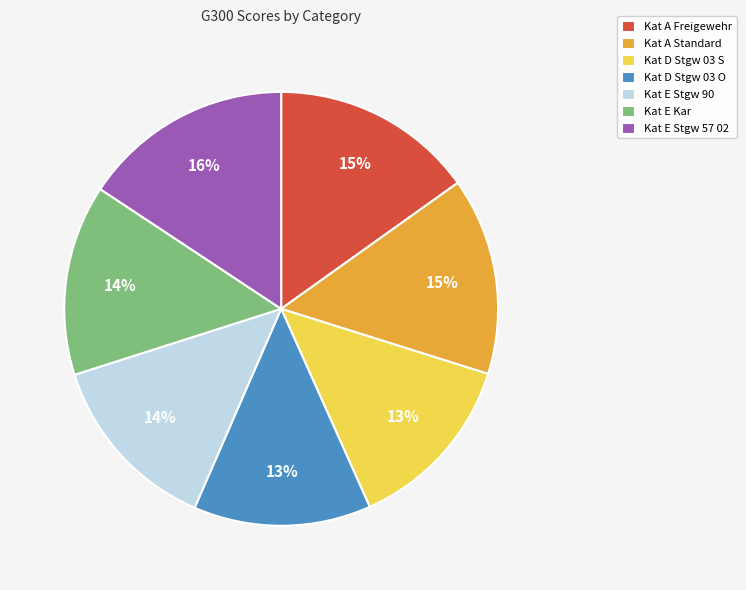

Is it true that Kat D Stgw 03 O is 7% of the pie?

False